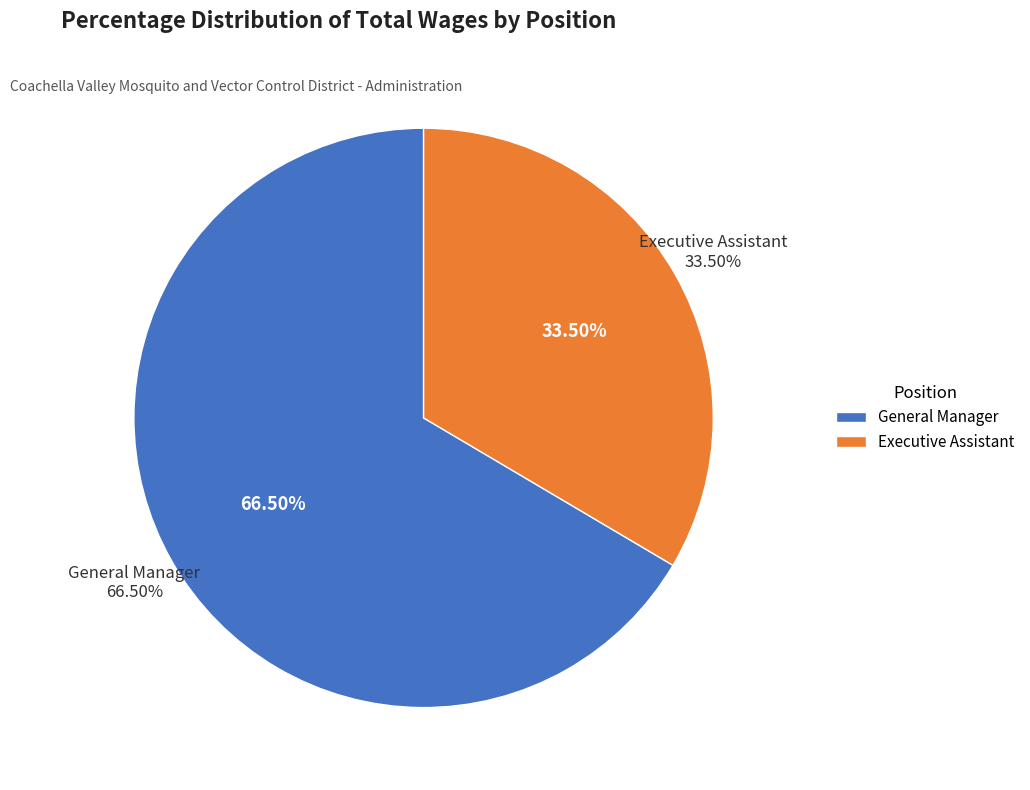

Do Executive Assistant and General Manager together represent more than half of the pie?

Yes